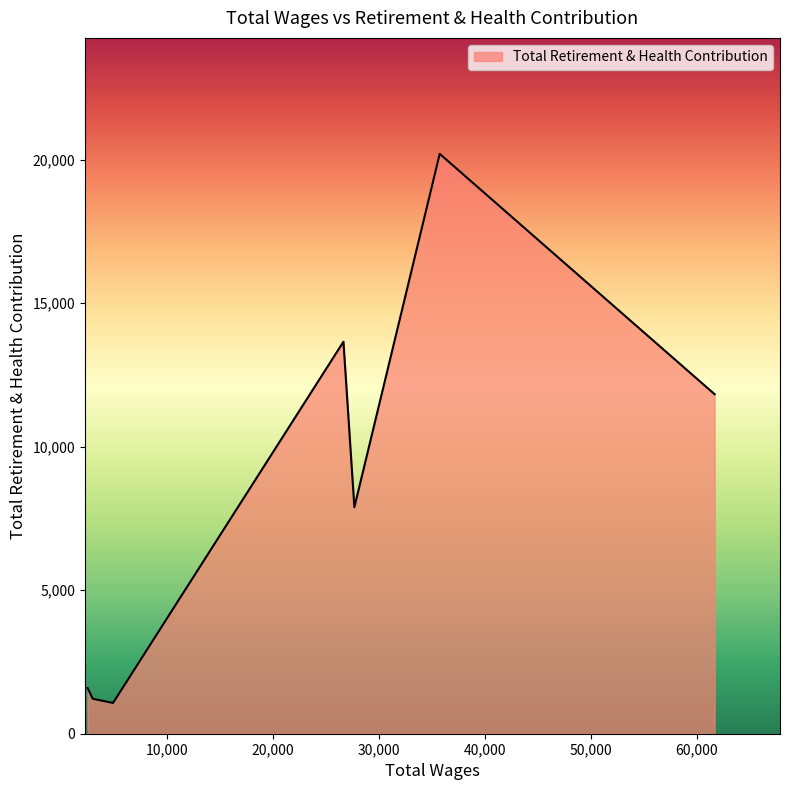

What is the difference between the maximum and minimum values?

19131